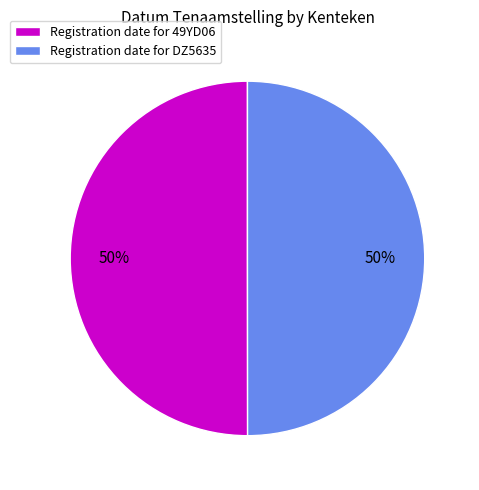

Do Registration date for 49YD06 and Registration date for DZ5635 together represent more than half of the pie?

Yes